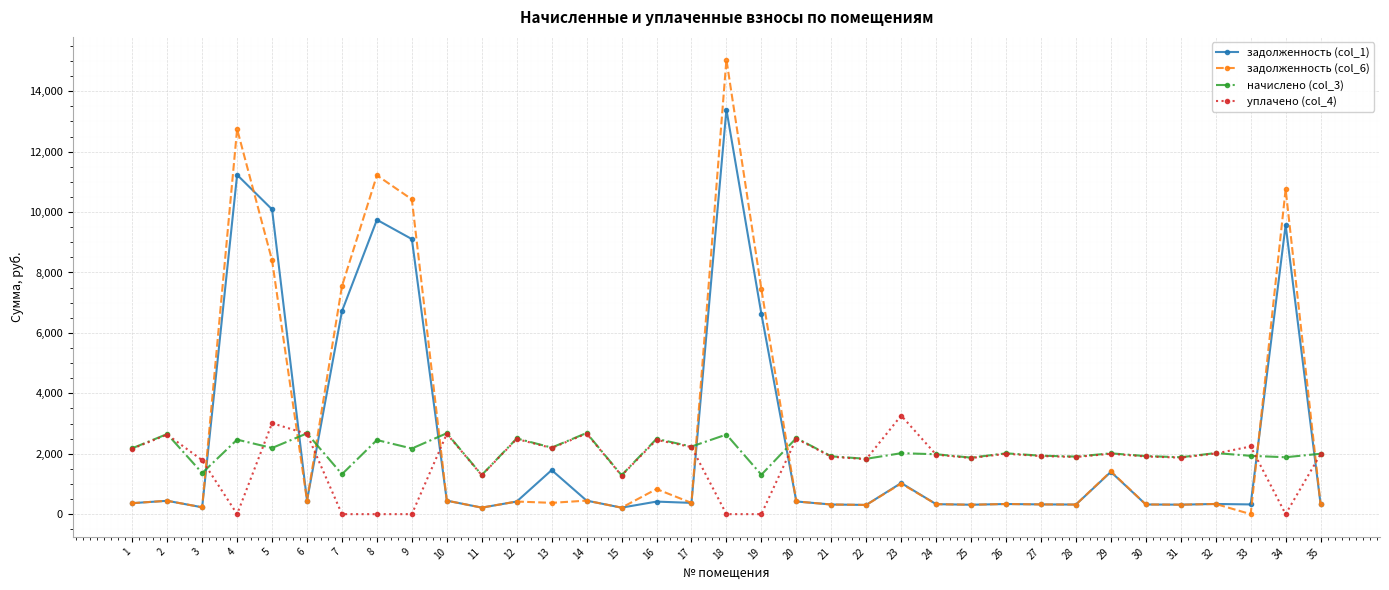

How many lines are shown in the chart?

4